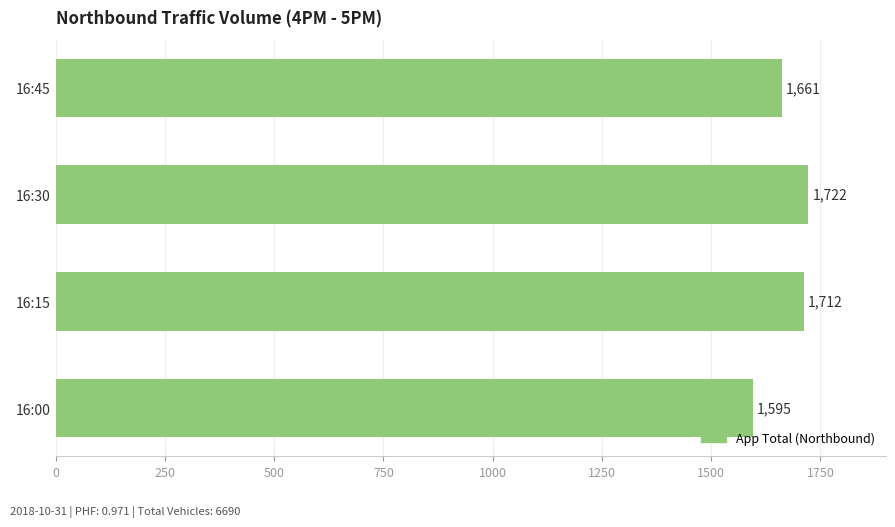

Reading top to bottom, list all the values displayed in this chart.

16:45=1661	16:30=1722	16:15=1712	16:00=1595